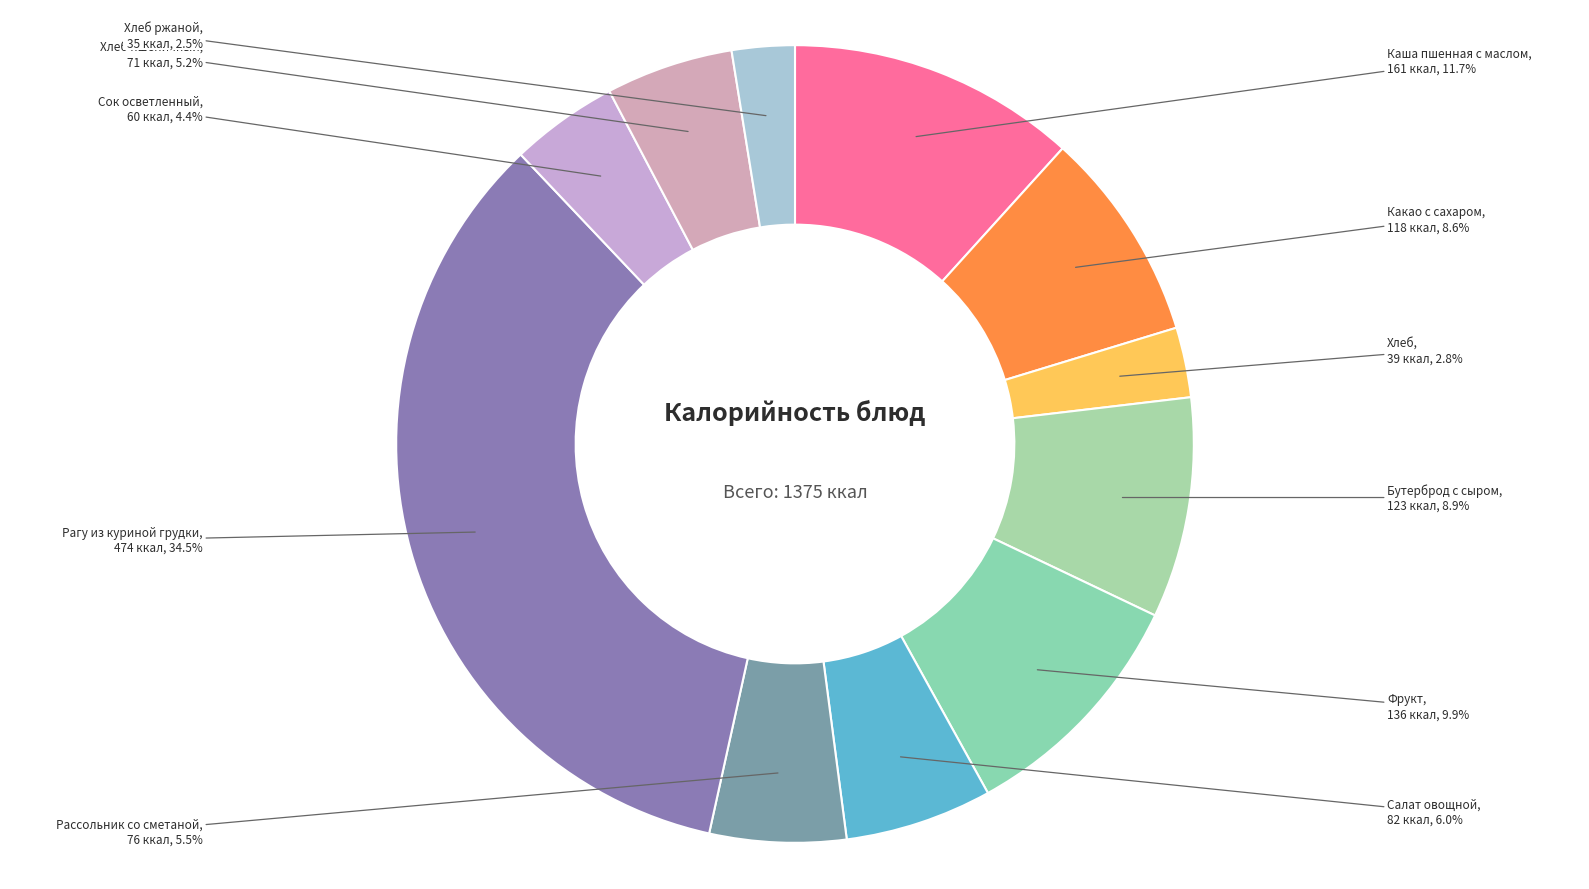

To the nearest percent, what is the combined percentage of Бутерброд с сыром and Салат овощной?

15%